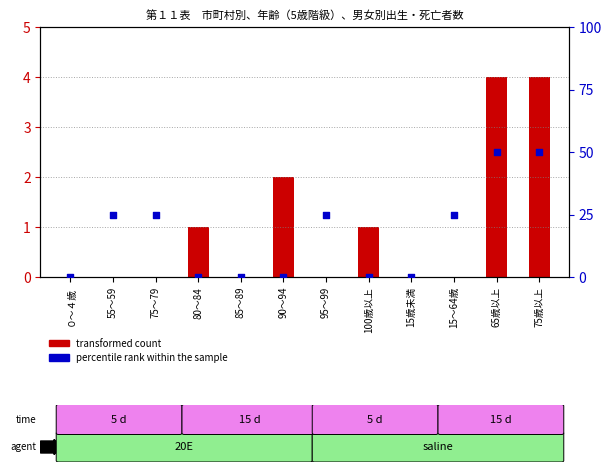

Between 75歳以上 and 80～84, which is larger?

75歳以上